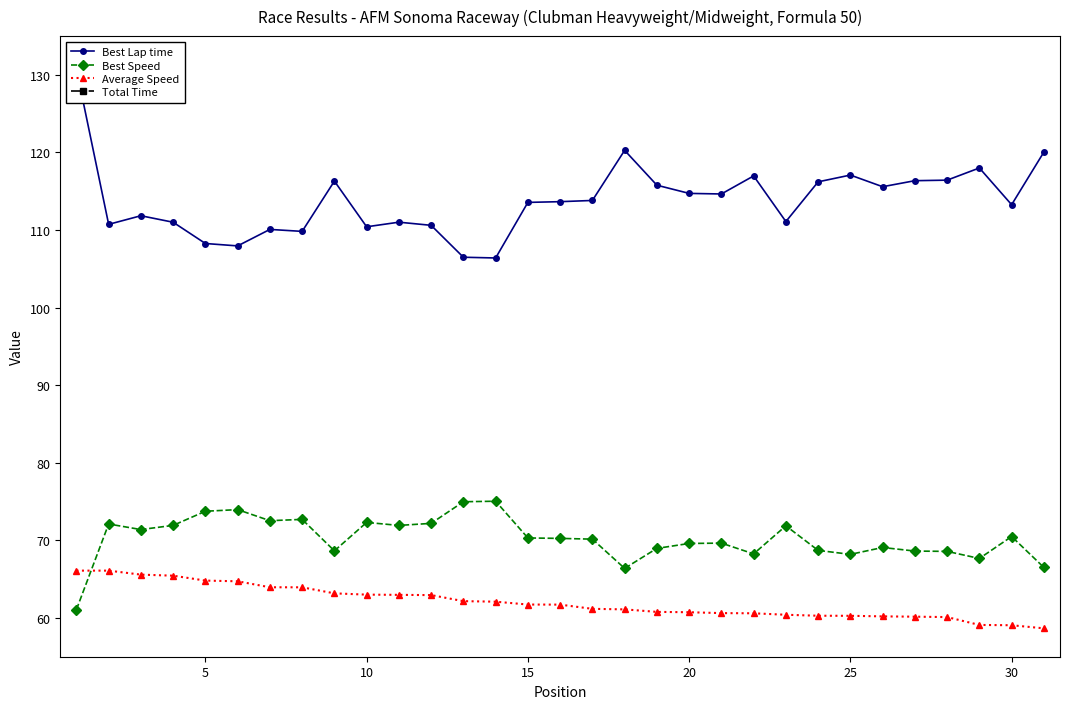

True or false: Average Speed has a value of 60.3 at 25.

True